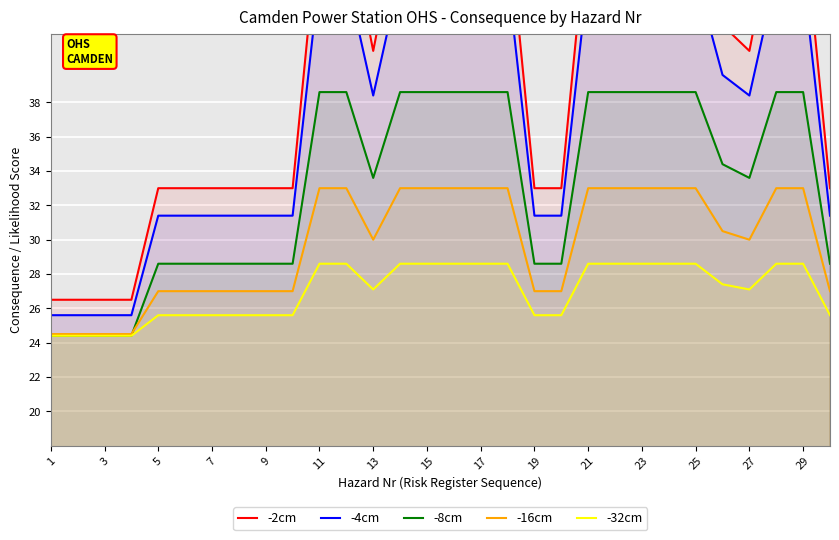

Reading left to right, transcribe all the data shown in this chart.

-2cm: 26.5	26.5	26.5	26.5	33.0	33.0	33.0	33.0	33.0	33.0	49.0	49.0	41.0	49.0	49.0	49.0	49.0	49.0	33.0	33.0	49.0	49.0	49.0	49.0	49.0	42.5	41.0	49.0	49.0	33.0
-4cm: 25.6	25.6	25.6	25.6	31.4	31.4	31.4	31.4	31.4	31.4	45.4	45.4	38.4	45.4	45.4	45.4	45.4	45.4	31.4	31.4	45.4	45.4	45.4	45.4	45.4	39.6	38.4	45.4	45.4	31.4
-8cm: 24.4	24.4	24.4	24.4	28.6	28.6	28.6	28.6	28.6	28.6	38.6	38.6	33.6	38.6	38.6	38.6	38.6	38.6	28.6	28.6	38.6	38.6	38.6	38.6	38.6	34.4	33.6	38.6	38.6	28.6
-16cm: 24.5	24.5	24.5	24.5	27.0	27.0	27.0	27.0	27.0	27.0	33.0	33.0	30.0	33.0	33.0	33.0	33.0	33.0	27.0	27.0	33.0	33.0	33.0	33.0	33.0	30.5	30.0	33.0	33.0	27.0
-32cm: 24.4	24.4	24.4	24.4	25.6	25.6	25.6	25.6	25.6	25.6	28.6	28.6	27.1	28.6	28.6	28.6	28.6	28.6	25.6	25.6	28.6	28.6	28.6	28.6	28.6	27.4	27.1	28.6	28.6	25.6